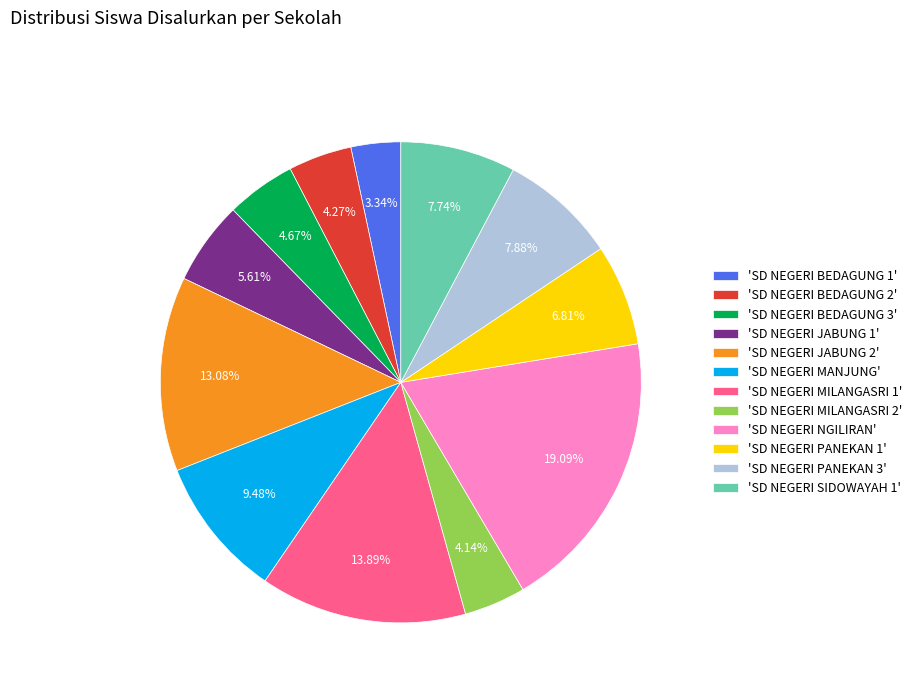

Do 'SD NEGERI SIDOWAYAH 1' and 'SD NEGERI PANEKAN 1' together represent more than half of the pie?

No